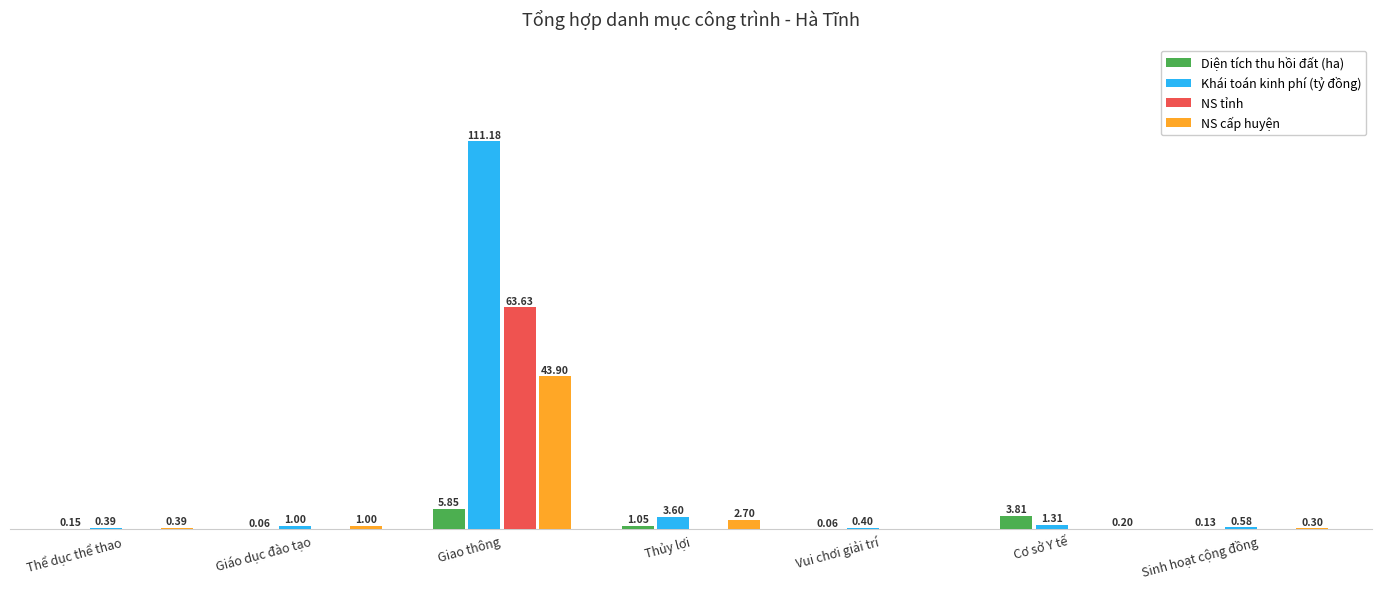

Which series changed the most between Giáo dục đào tạo and Cơ sở Y tế?

Diện tích thu hồi đất (ha)